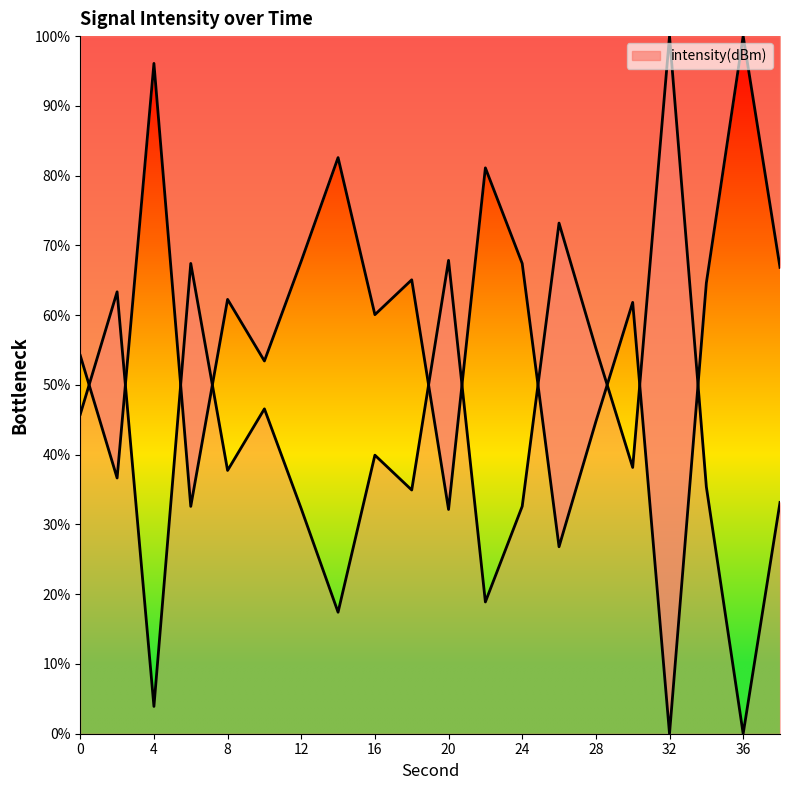

Where is the data nearest to the value 50?

10